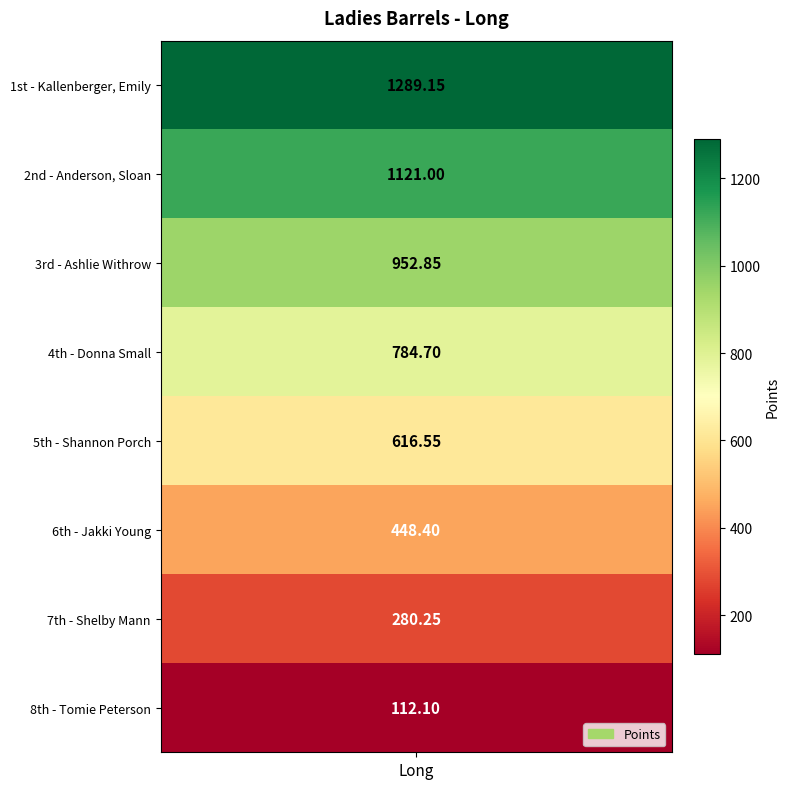

What is the difference between the maximum and minimum values?

1177.1